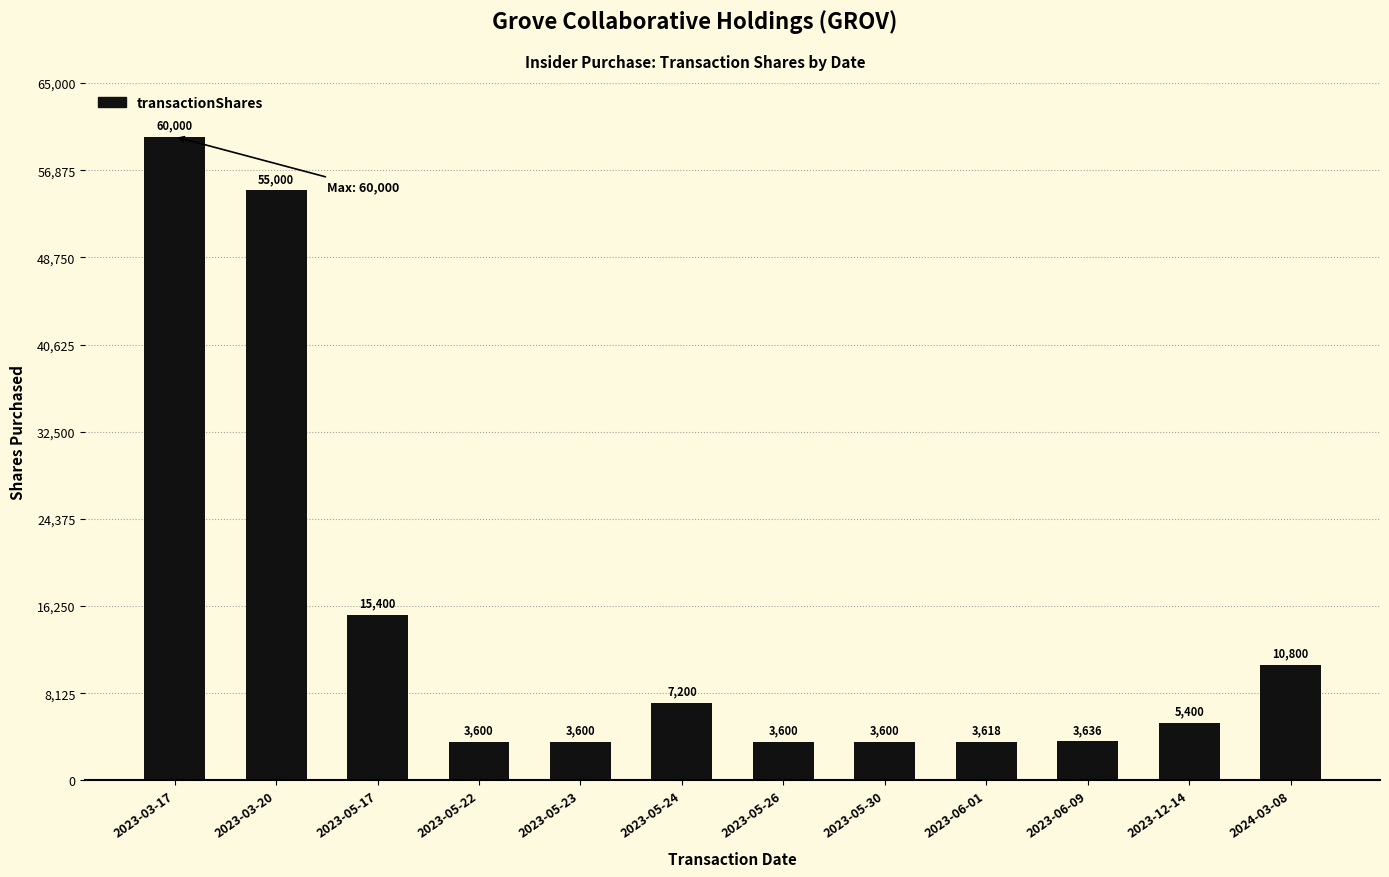

Approximately how many times larger is the value at 2023-05-26 compared to 2023-06-09?

1.0